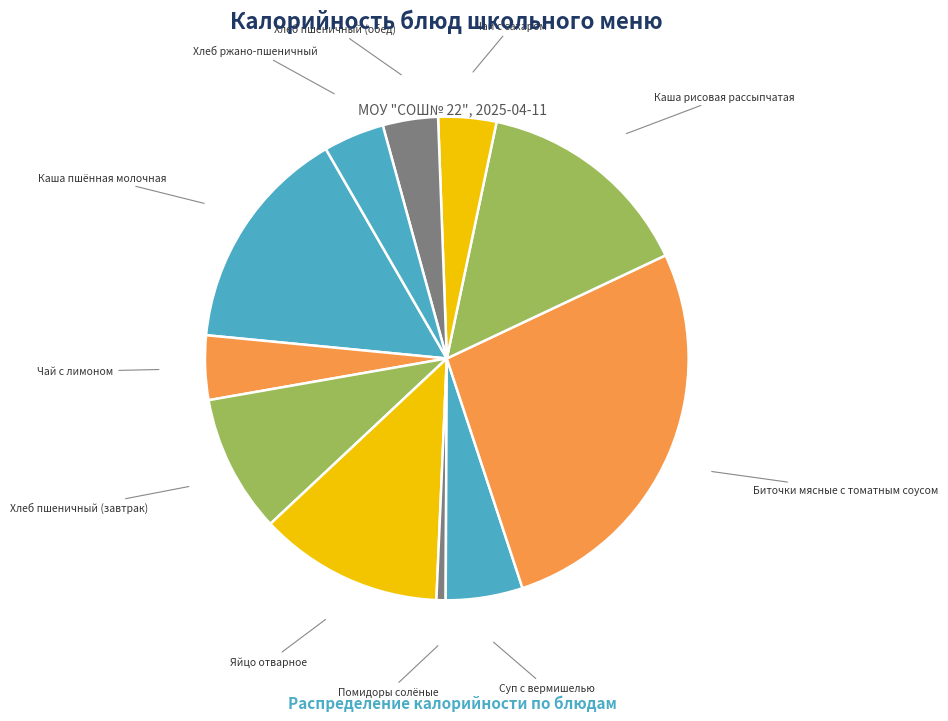

Does any single category account for the majority?

No